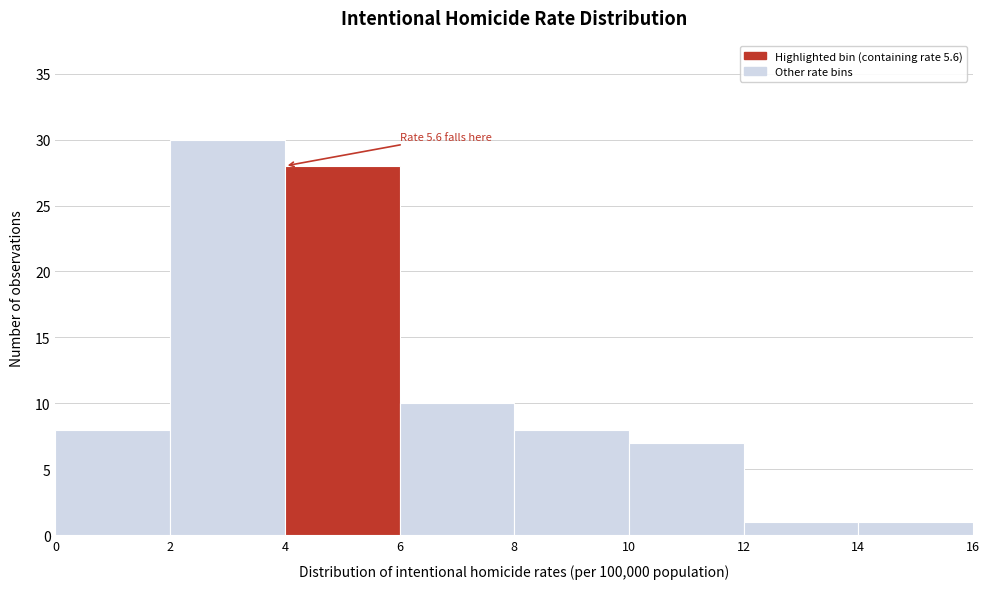

Over which range of the x-axis is the bar tallest?

2 to 4